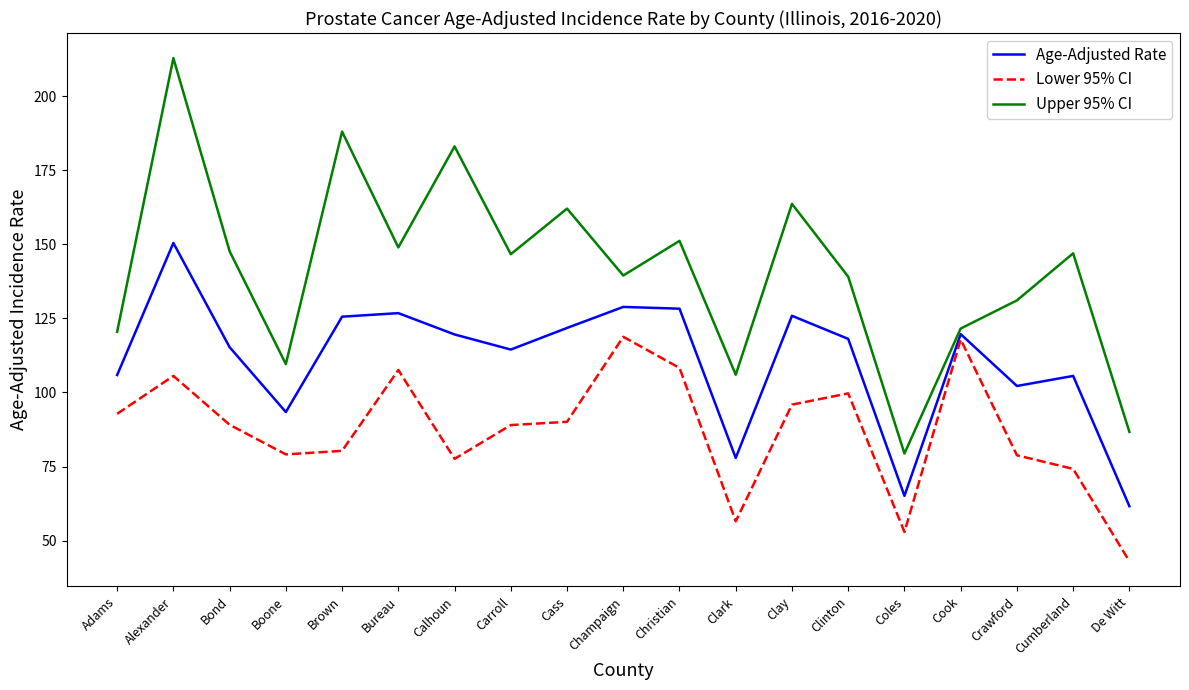

Is the value of Upper 95% CI at Clinton greater than the value of Age-Adjusted Rate at Christian?

Yes